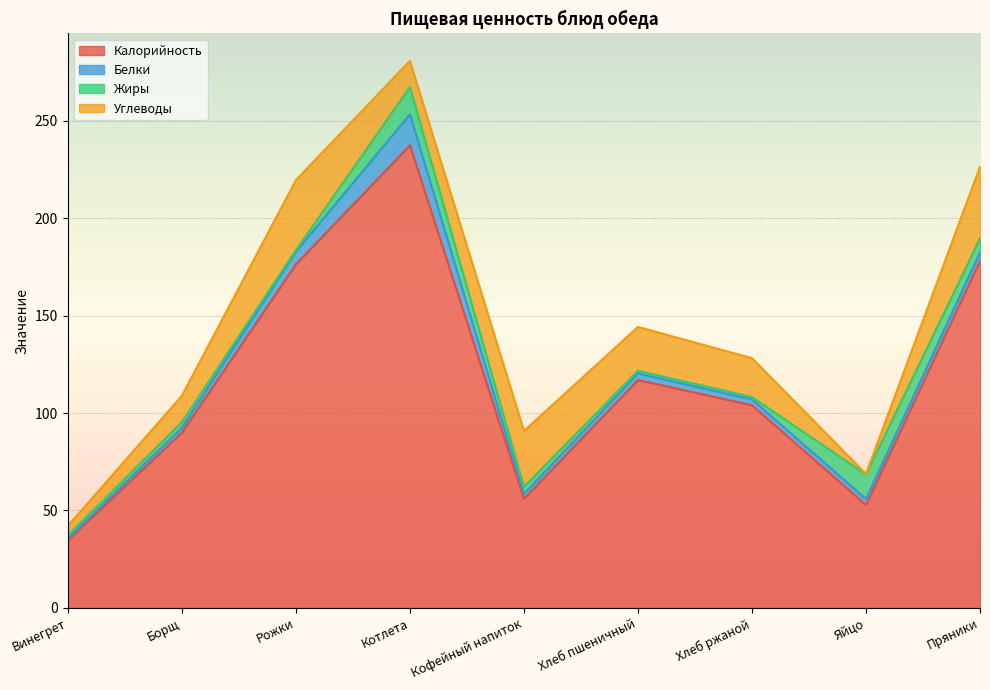

At which category is the sum across all series the highest?

Котлета